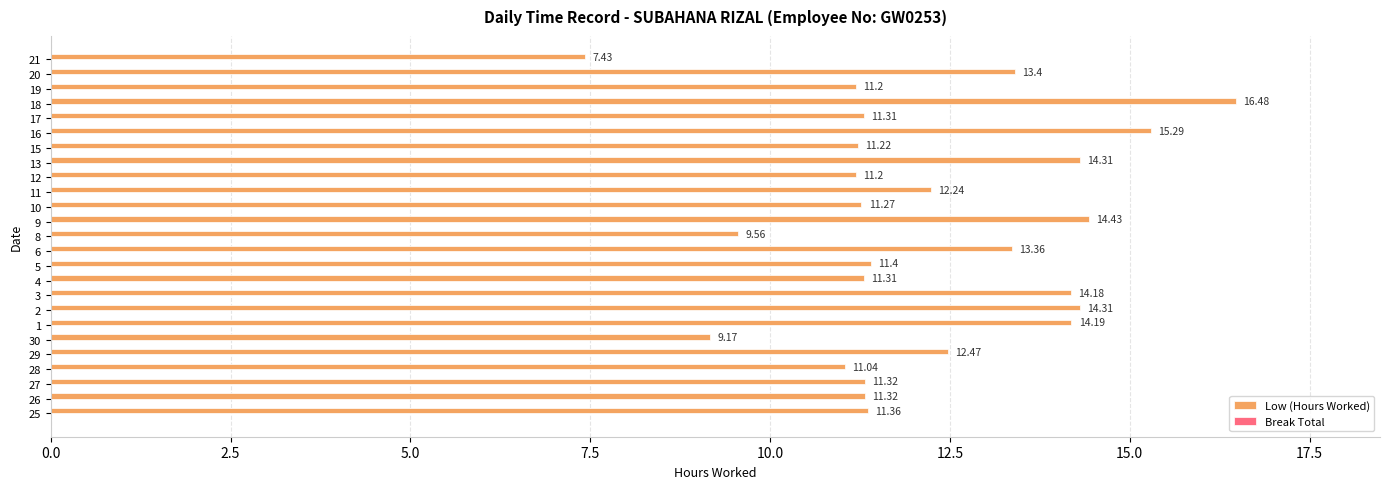

Approximately how many times larger is the value at 11 compared to 8?

1.3